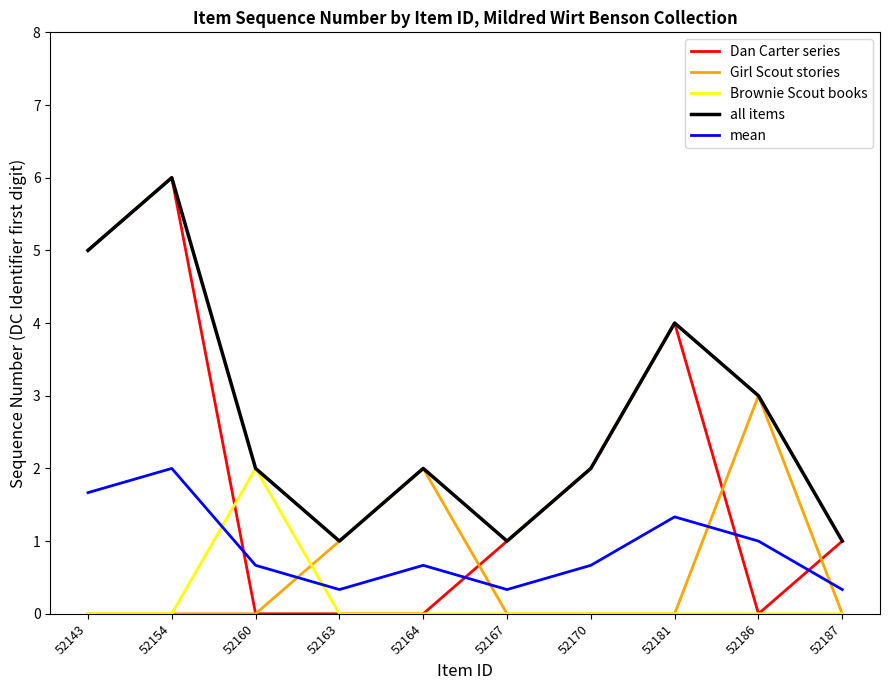

What is the spread (max minus min) of values at 52160?

2.0